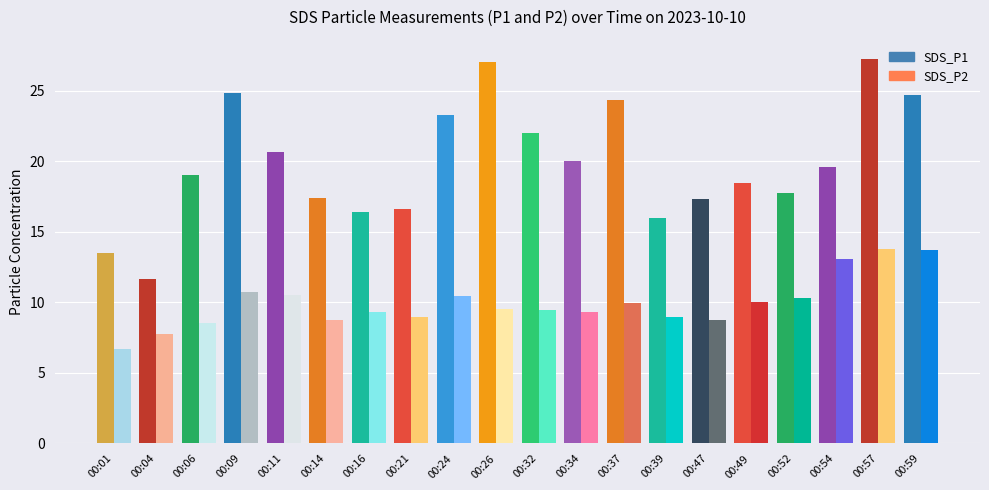

What is the value of the SDS_P1 bar at the 9th from the left?

23.3